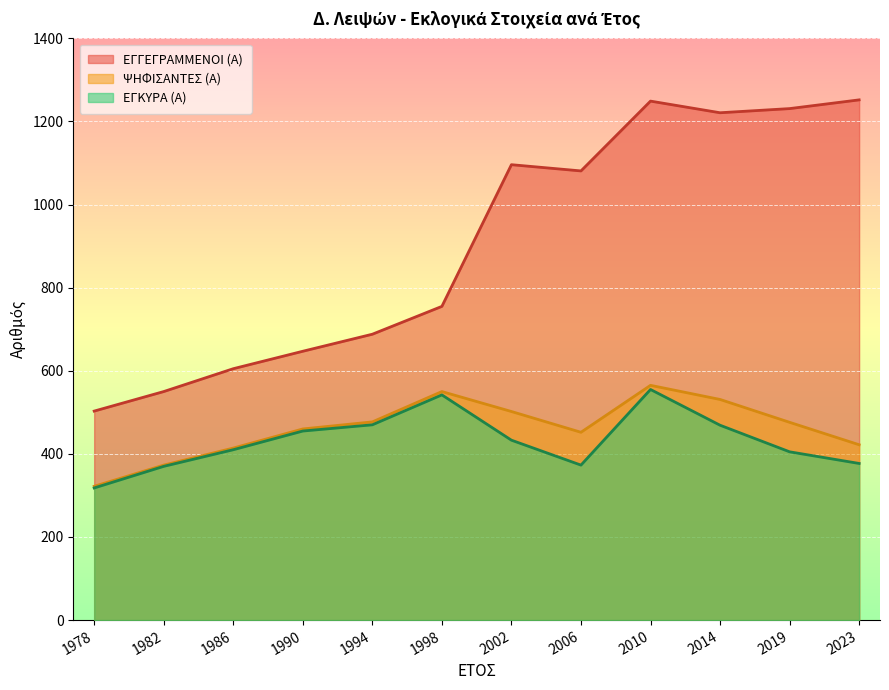

True or false: ΕΓΓΕΓΡΑΜΜΕΝΟΙ (Α) has a value of 159 at 1994.

False